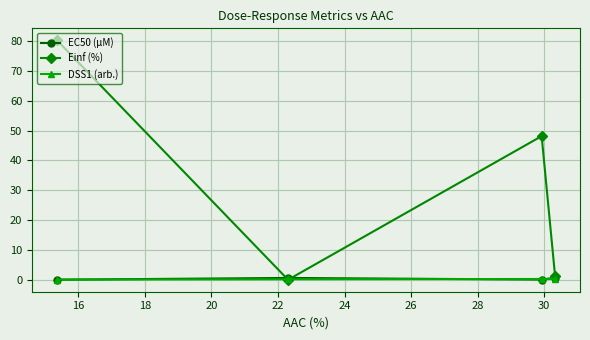

Which series has the largest total across all categories?

Einf (%)